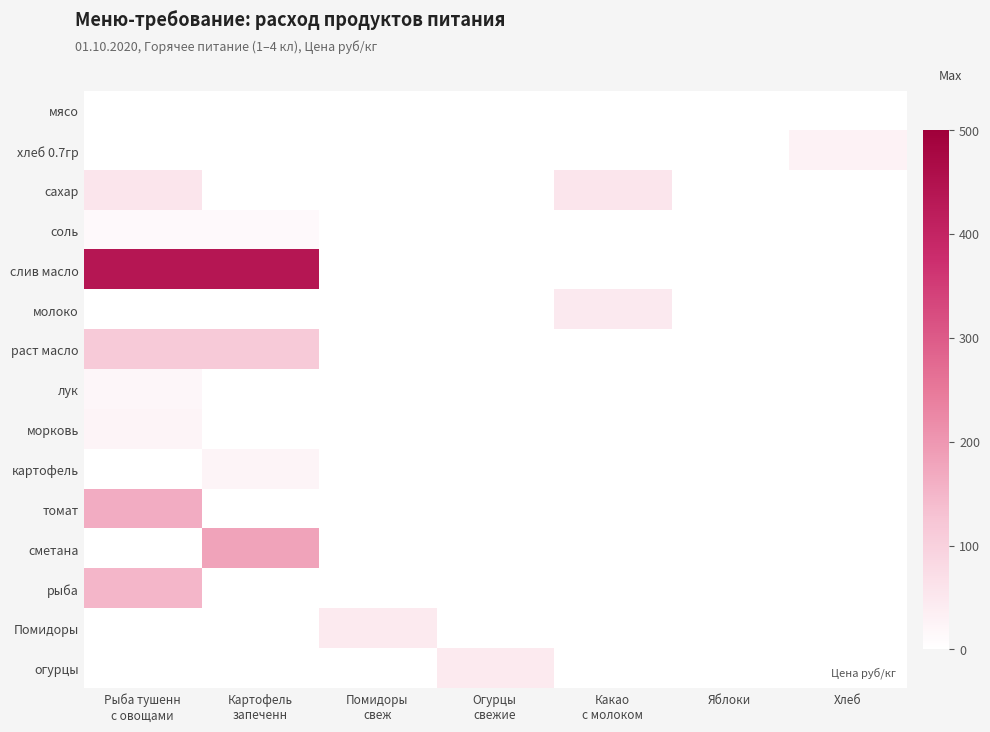

Rank the series at Огурцы свежие from highest to lowest value.

огурцы, мясо, хлеб 0.7гр, сахар, соль, слив масло, молоко, раст масло, лук, морковь, картофель, томат, сметана, рыба, Помидоры